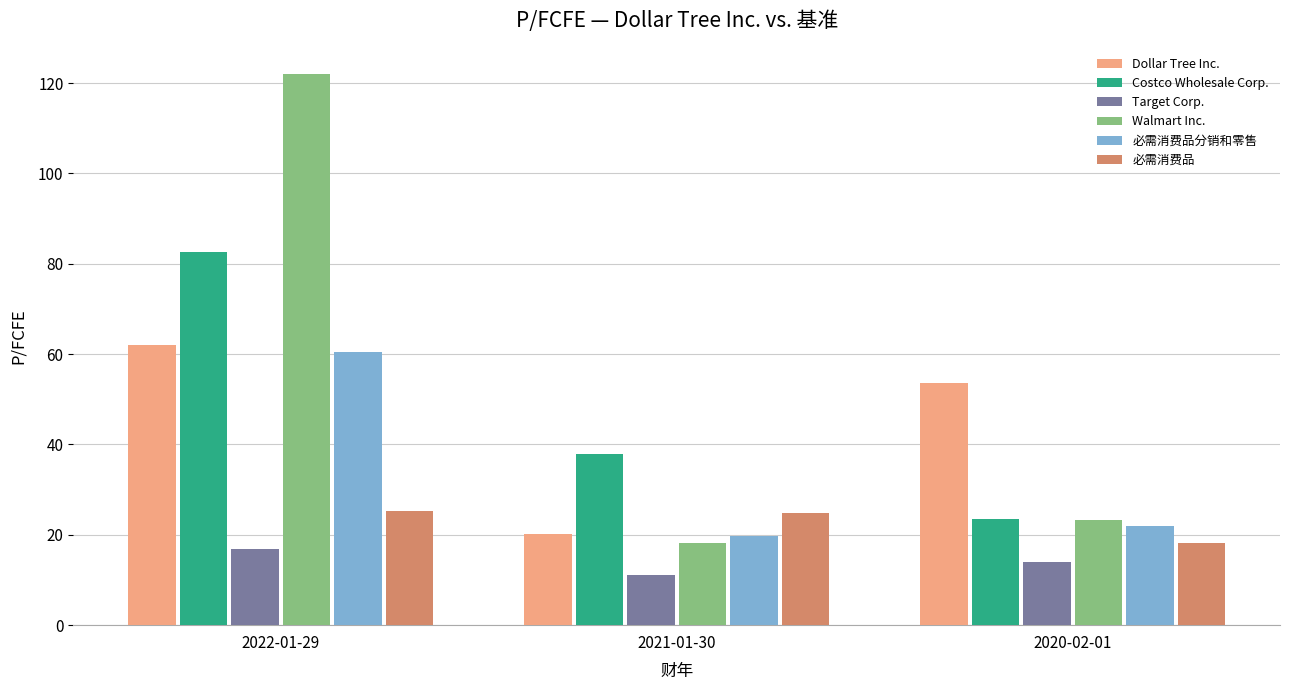

Rank the categories by Dollar Tree Inc. value from highest to lowest.

2022-01-29, 2020-02-01, 2021-01-30